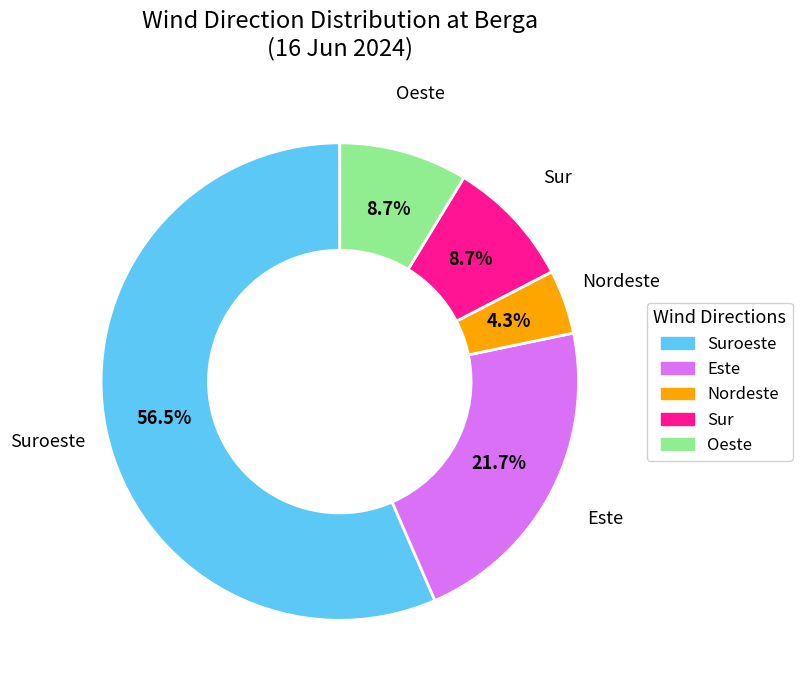

Does any single category account for the majority?

Yes